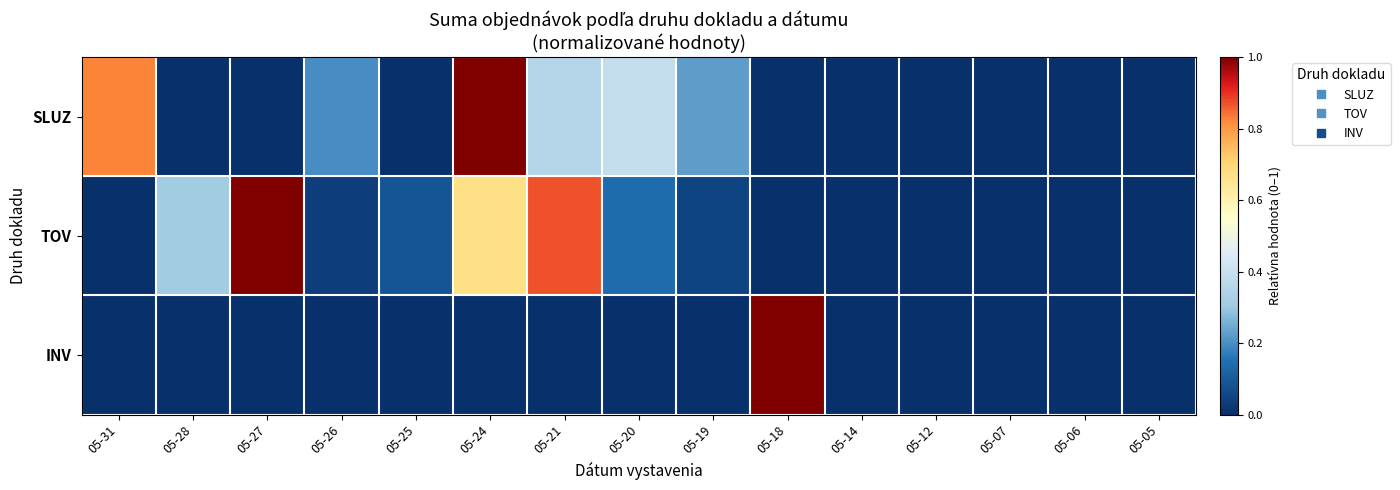

Between 05-06 and 05-05, which is larger?

05-06